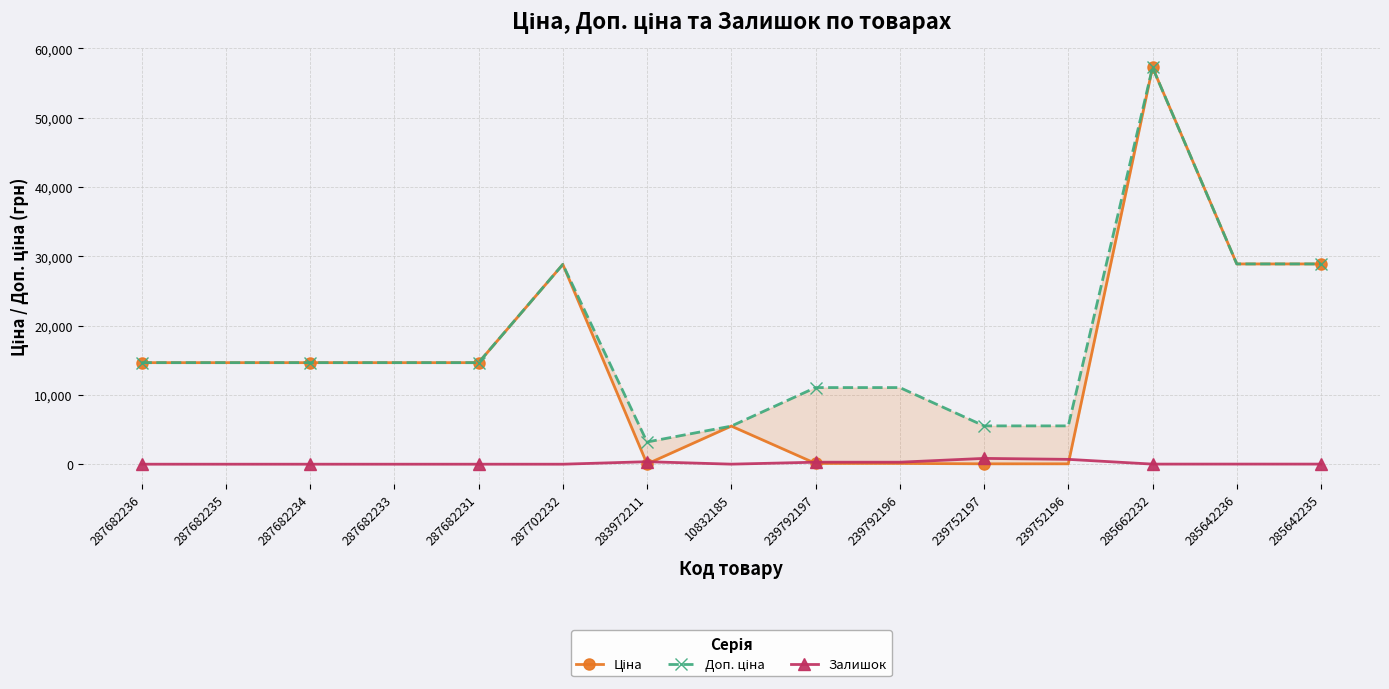

How many series are shown in this chart?

3